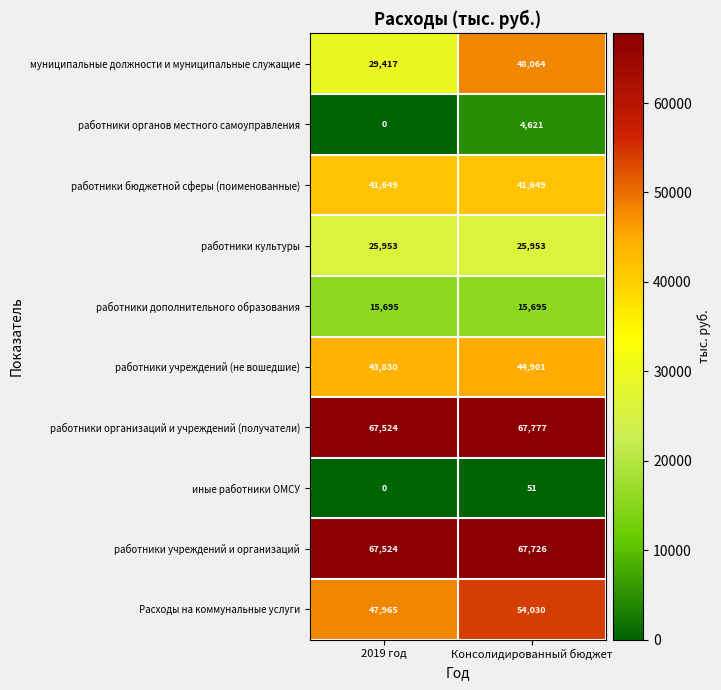

Rank the series by their maximum value, from lowest to highest.

иные работники ОМСУ, работники органов местного самоуправления, работники дополнительного образования, работники культуры, работники бюджетной сферы (поименованные), работники учреждений (не вошедшие), муниципальные должности и муниципальные служащие, Расходы на коммунальные услуги, работники учреждений и организаций, работники организаций и учреждений (получатели)